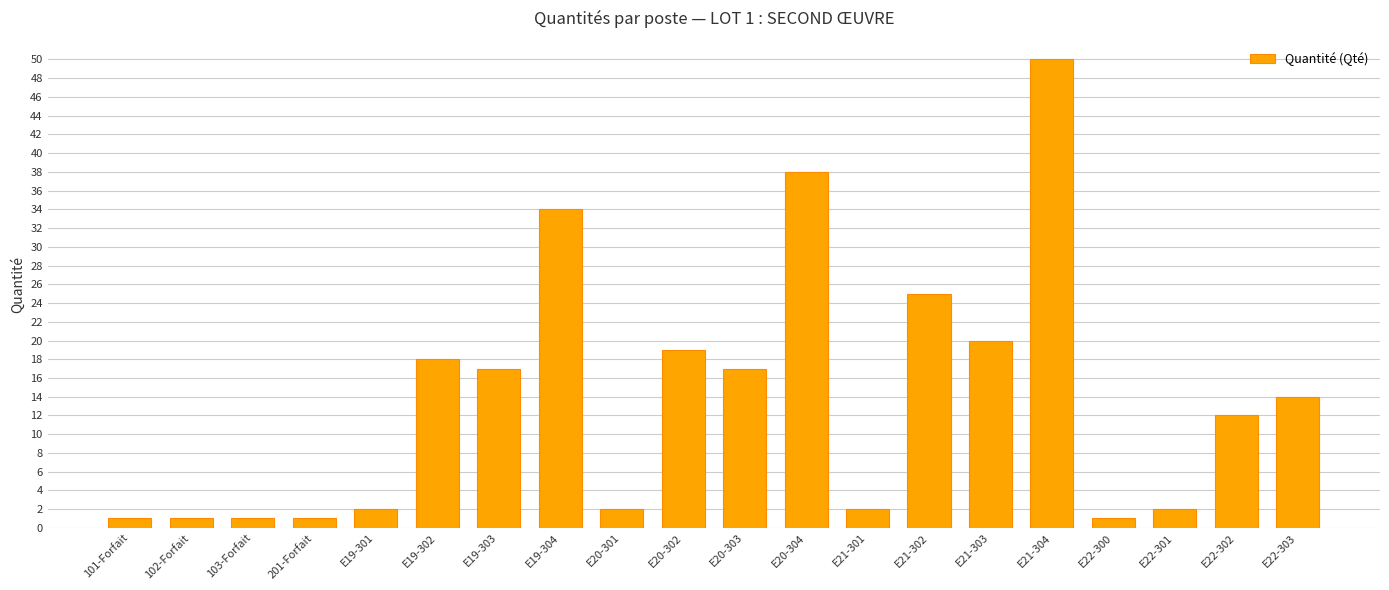

Which has a higher value, E21-302 or E19-303?

E21-302